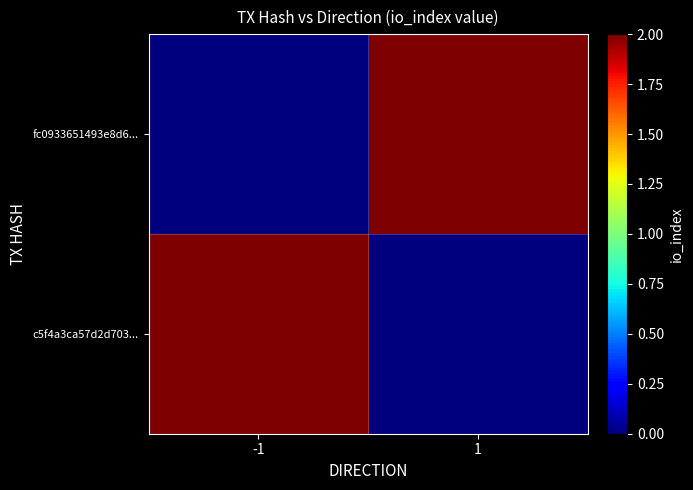

What is the maximum value shown in the chart?

2